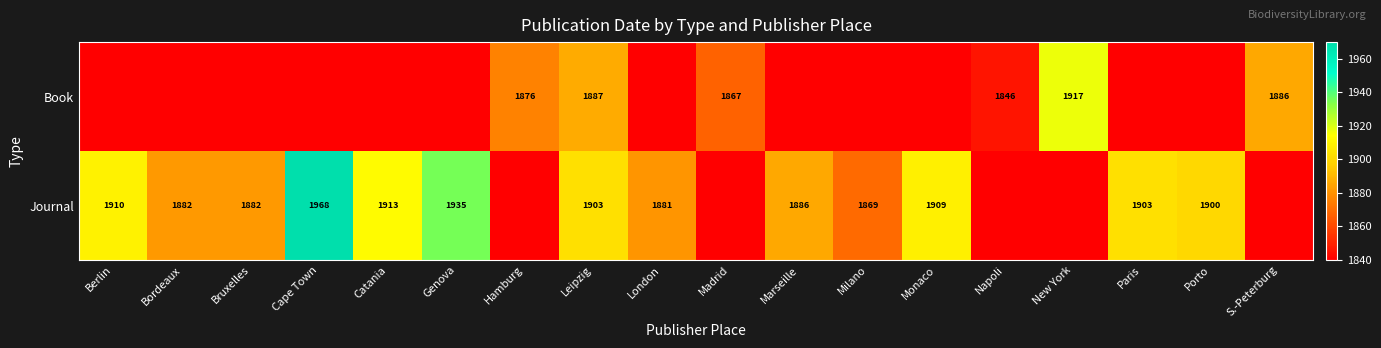

At which category is the sum across all series the highest?

Cape Town